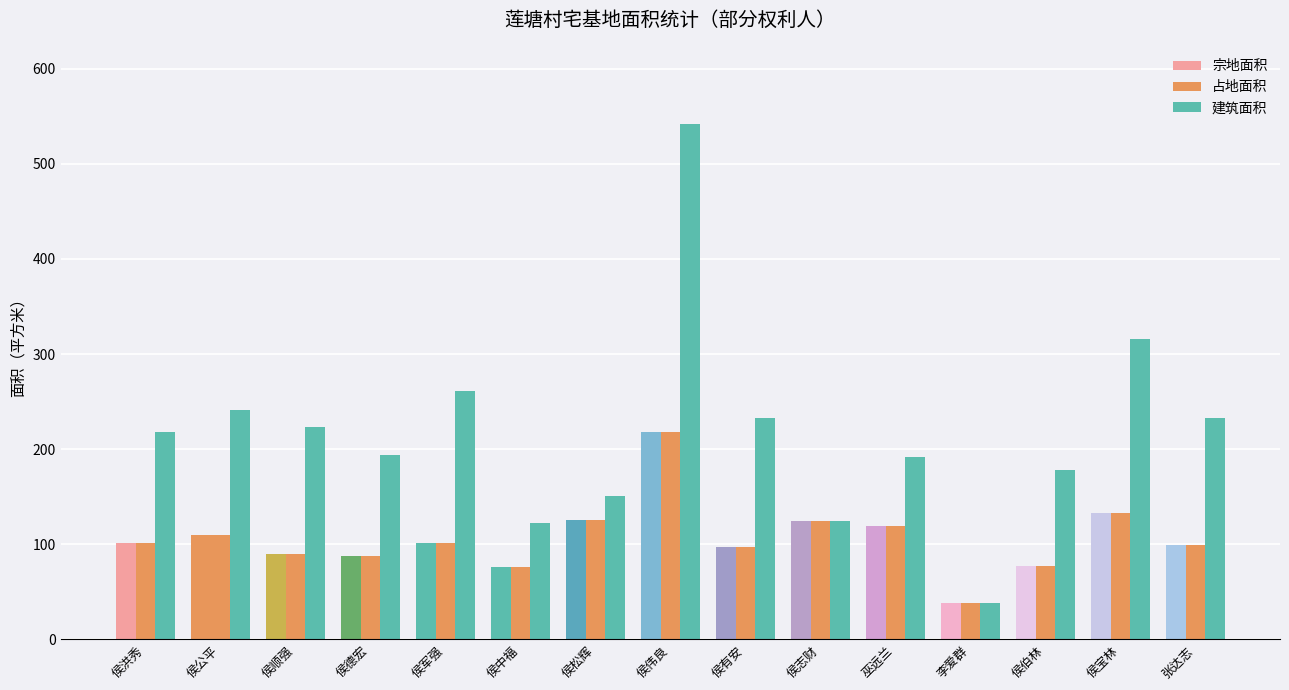

Rank the categories by 宗地面积 value from lowest to highest.

李爱群, 侯中福, 侯伯林, 侯德宏, 侯顺强, 侯有安, 张达志, 侯洪秀, 侯军强, 侯公平, 巫远兰, 侯志财, 侯松辉, 侯宝林, 侯伟良